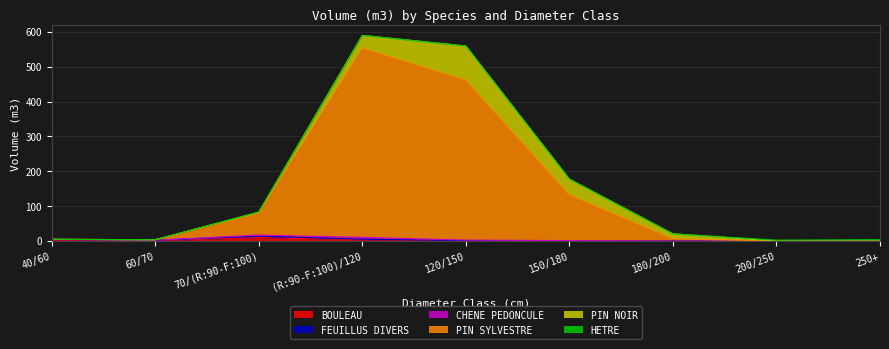

Reading left to right, transcribe all the data shown in this chart.

BOULEAU: 0.8	0.5	9.9	3.7	0.0	0.0	0.0	0.0	0.0
FEUILLUS DIVERS: 4.1	1.6	4.3	1.5	1.3	0.0	0.0	0.0	0.0
CHENE PEDONCULE: 0.0	0.2	3.0	5.4	1.4	1.3	0.0	0.0	0.0
PIN SYLVESTRE: 0.0	1.5	63.2	543.7	458.7	131.2	6.3	0.0	0.0
PIN NOIR: 0.0	0.0	2.7	35.7	98.1	45.1	14.4	0.0	0.0
HETRE: 0.0	0.0	0.0	0.0	0.0	0.0	0.0	2.6	3.9